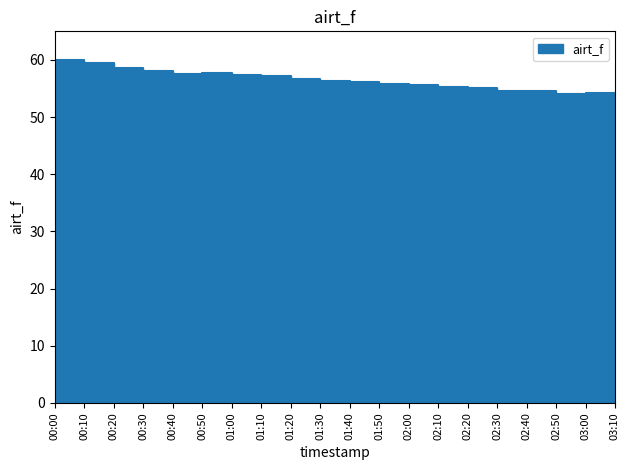

At which category does the chart reach its peak across all series?

00:00